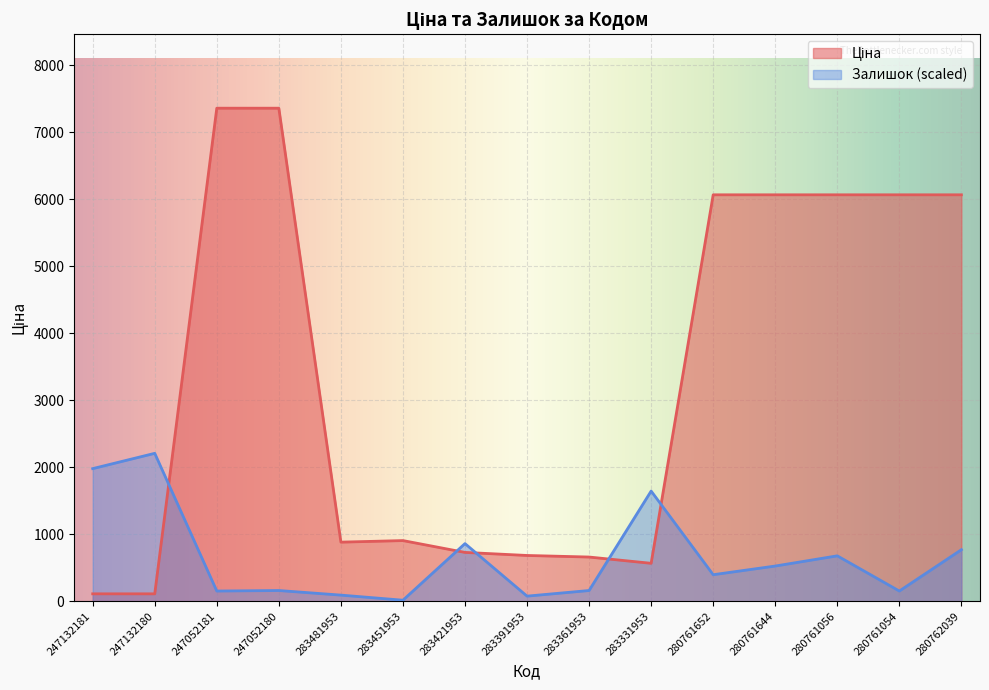

What is the minimum value shown in the chart?

15.2